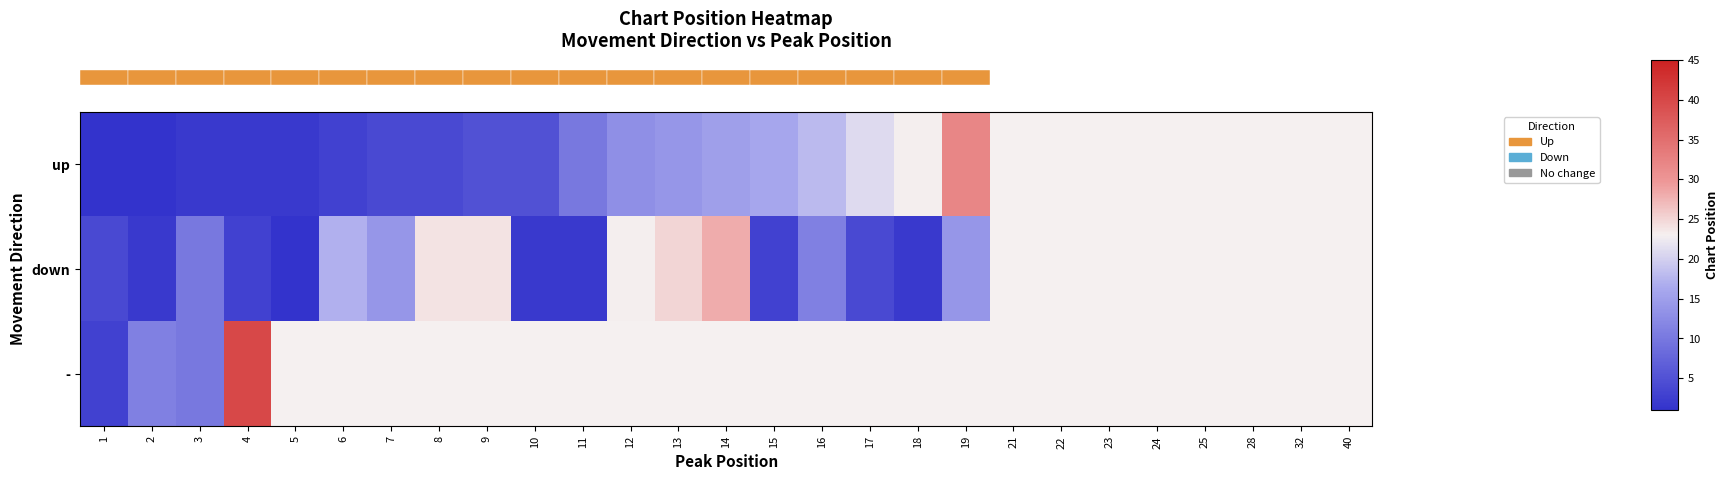

What is the lowest value of the row_0 series?

1.0